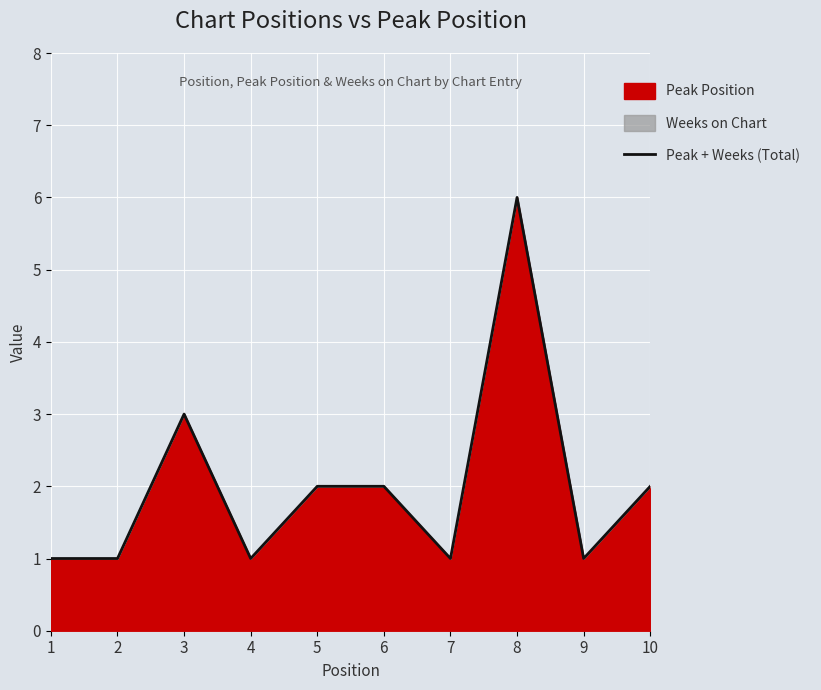

Rank the categories by value from highest to lowest.

8, 3, 5, 6, 10, 1, 2, 4, 7, 9